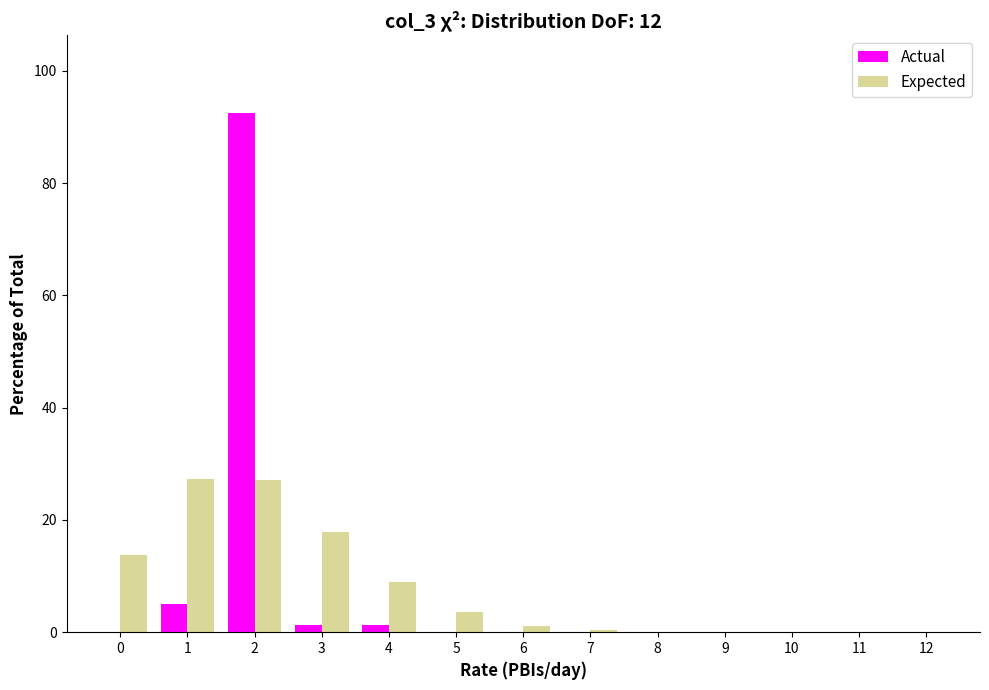

Is the value of Expected at 10 greater than the value of Actual at 2?

No